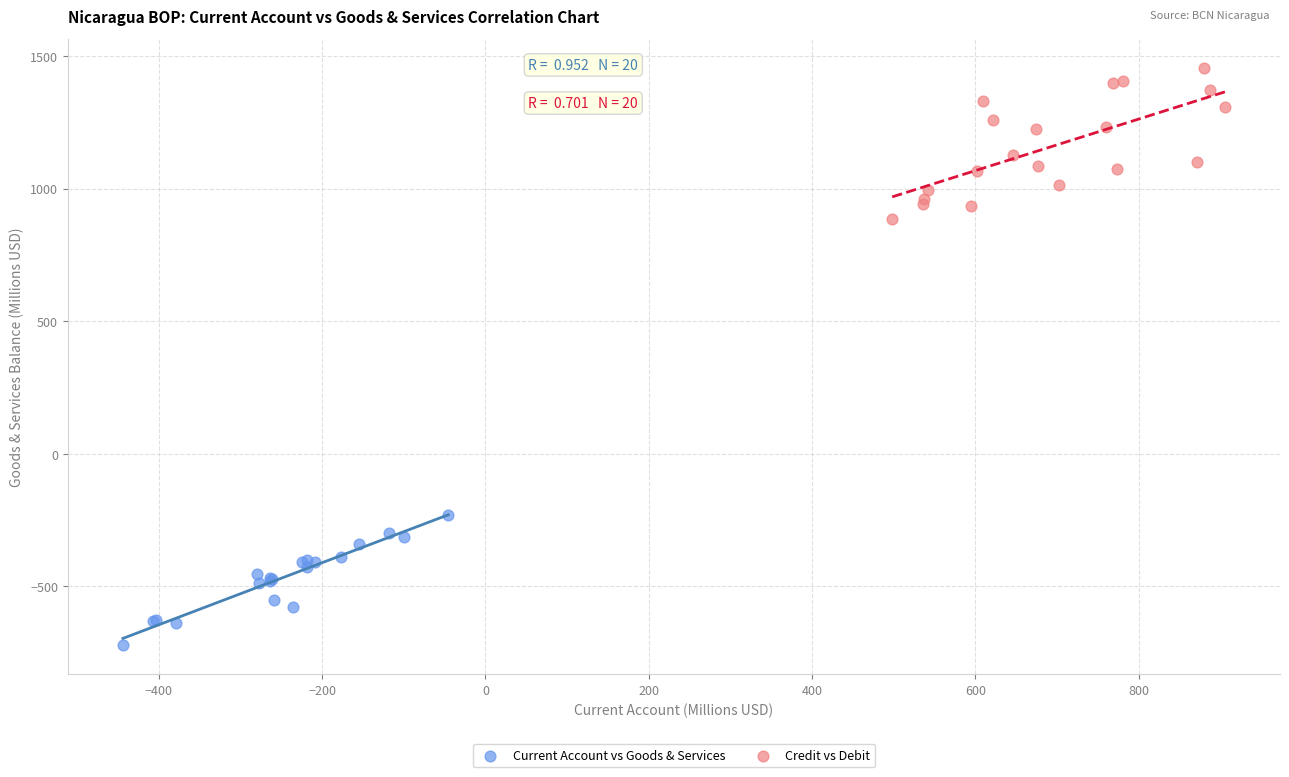

Which series contains the highest Y value?

Credit vs Debit